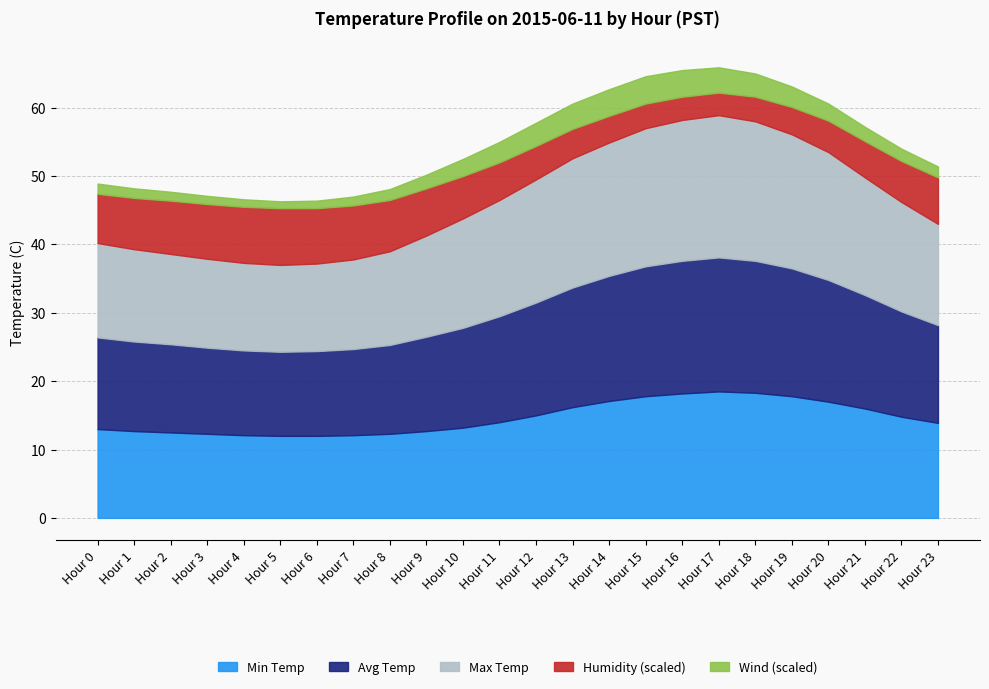

The value of Min Temp at Hour 10 is 7.7. True or false?

False